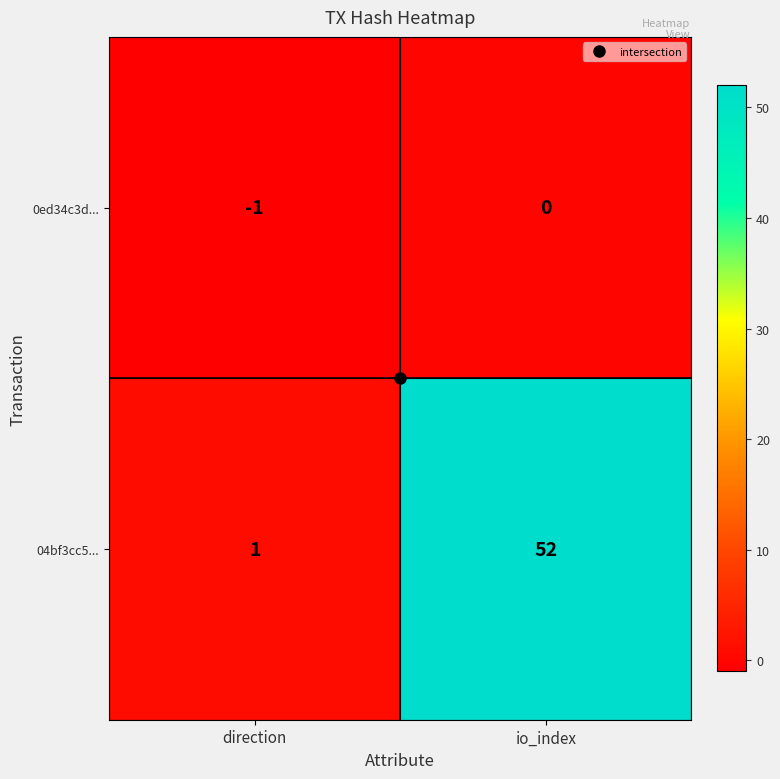

What is the spread (max minus min) of values at io_index?

52